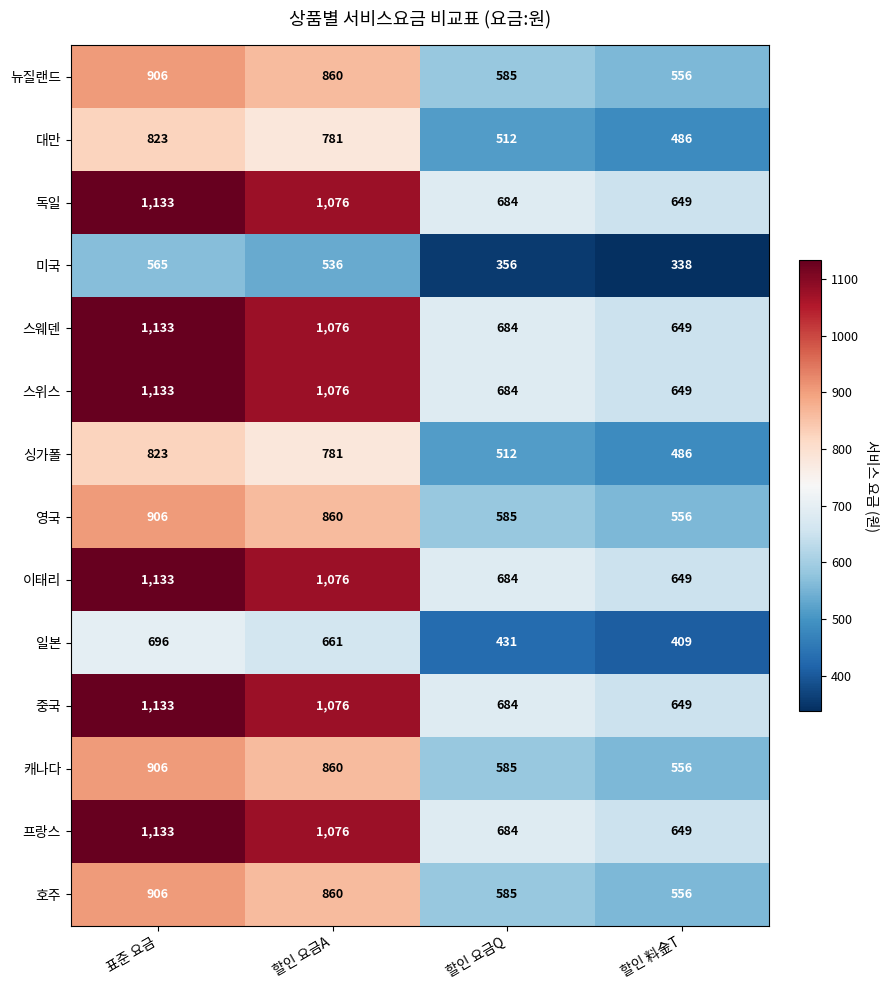

What is the difference between the highest and lowest values at 할인 요금Q?

328